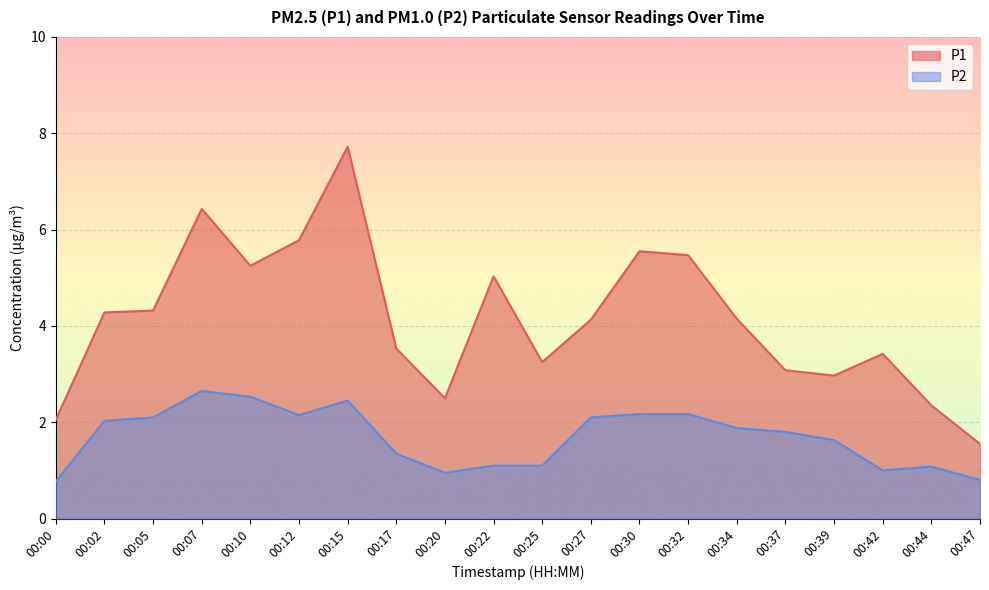

How many lines are shown in the chart?

2